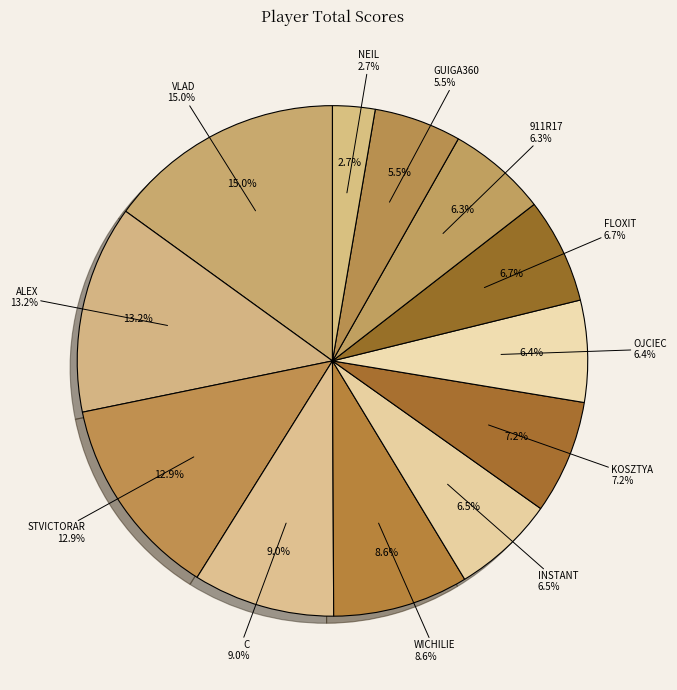

To the nearest percent, what is the difference between the GUIGA360 and STVICTORAR slice percentages?

36%